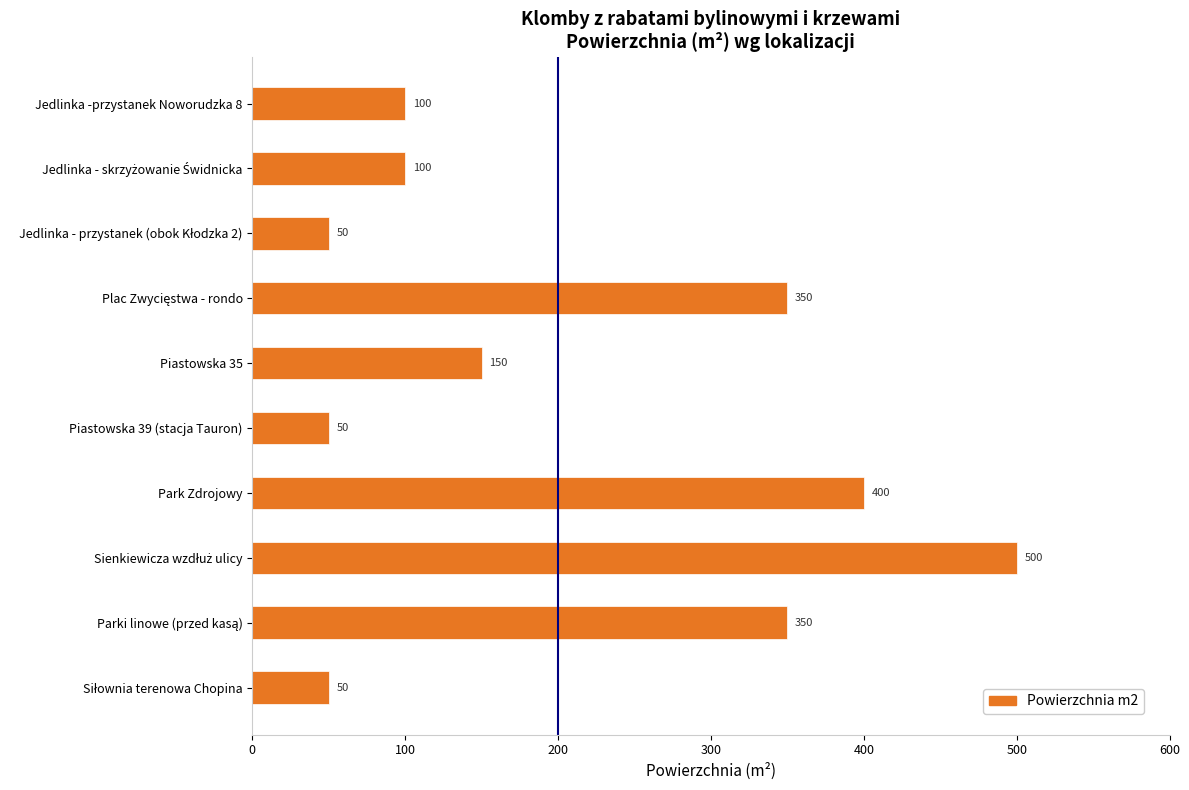

What is the change in value from Jedlinka -przystanek Noworudzka 8 to Piastowska 39 (stacja Tauron)?

-50